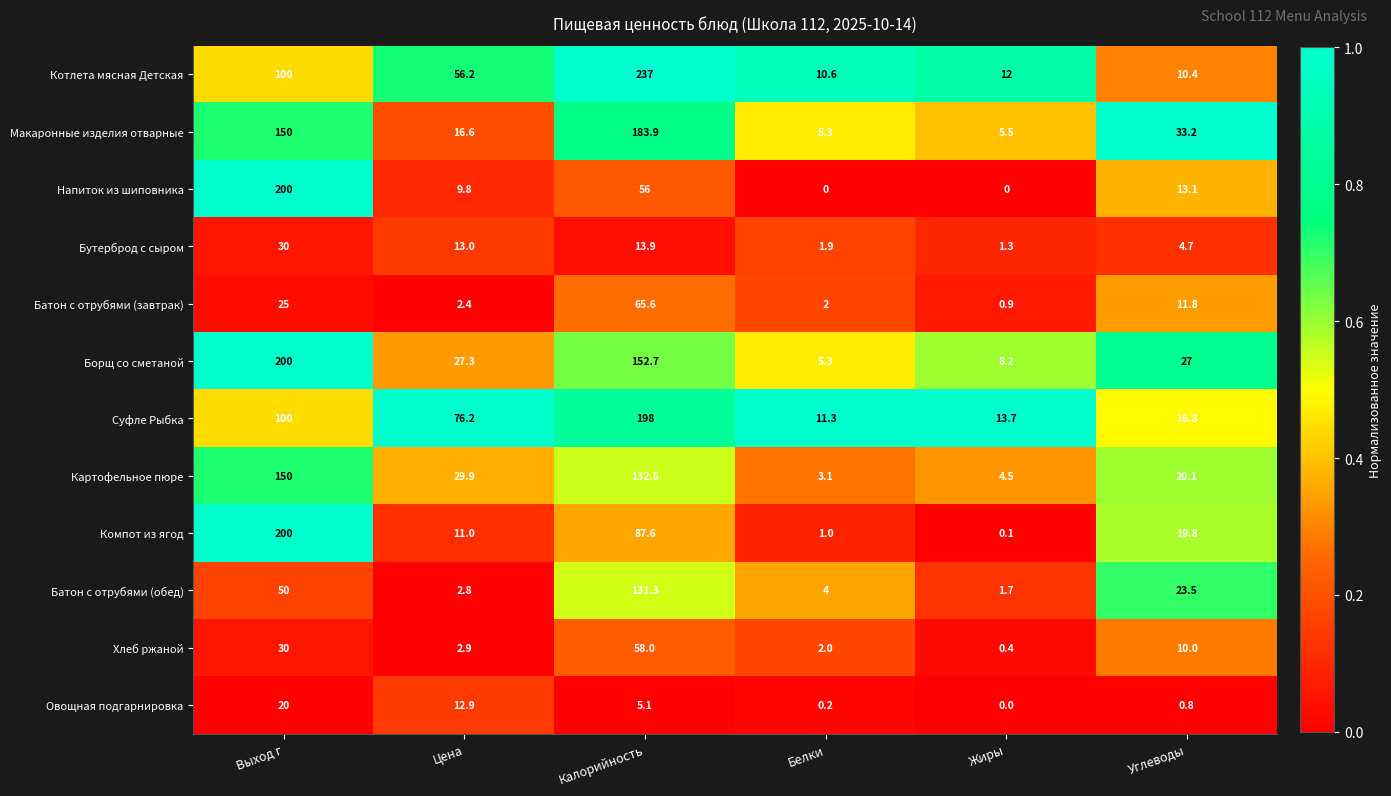

At Углеводы, list the series in order from smallest to largest.

Овощная подгарнировка, Бутерброд с сыром, Хлеб ржаной, Котлета мясная Детская, Батон с отрубями (завтрак), Напиток из шиповника, Суфле Рыбка, Компот из ягод, Картофельное пюре, Батон с отрубями (обед), Борщ со сметаной, Макаронные изделия отварные